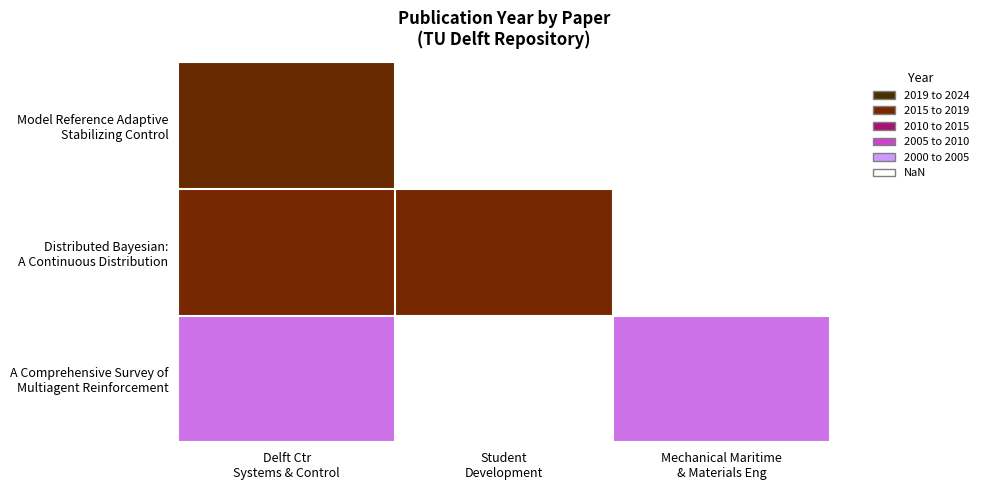

True or false: A Comprehensive Survey of Multiagent Reinforcement has a value of 2945.6 at Delft Ctr Systems & Control.

False